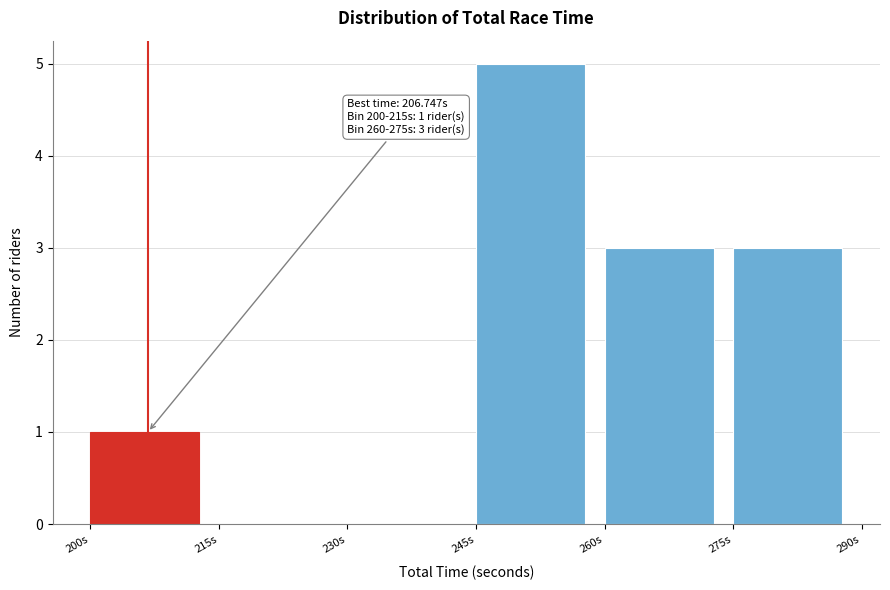

Which range on the x-axis has the tallest bar?

245 to 260